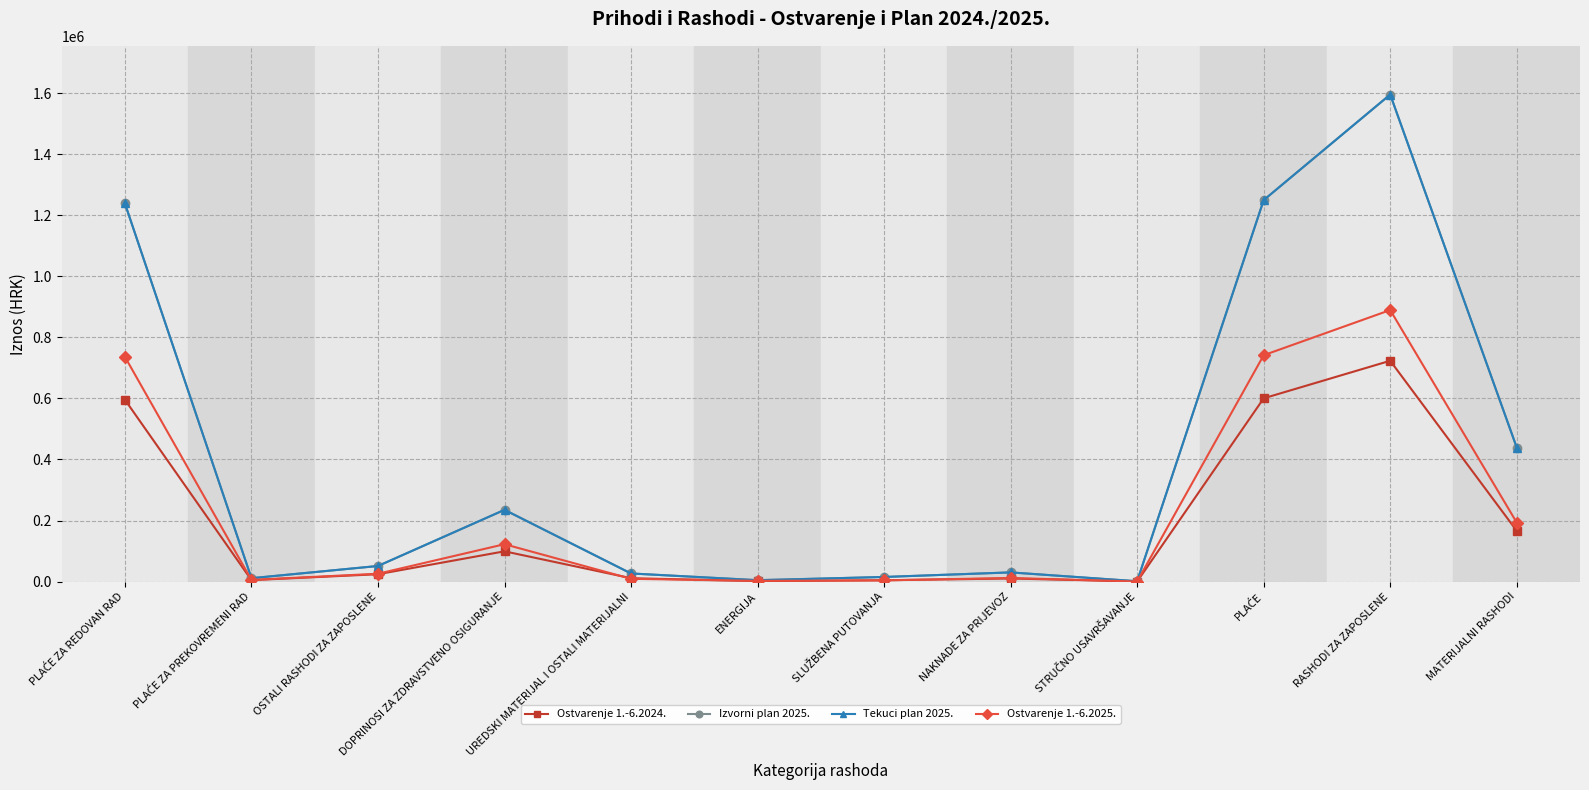

True or false: Ostvarenje 1.-6.2024. and Tekuci plan 2025. intersect in this chart.

False